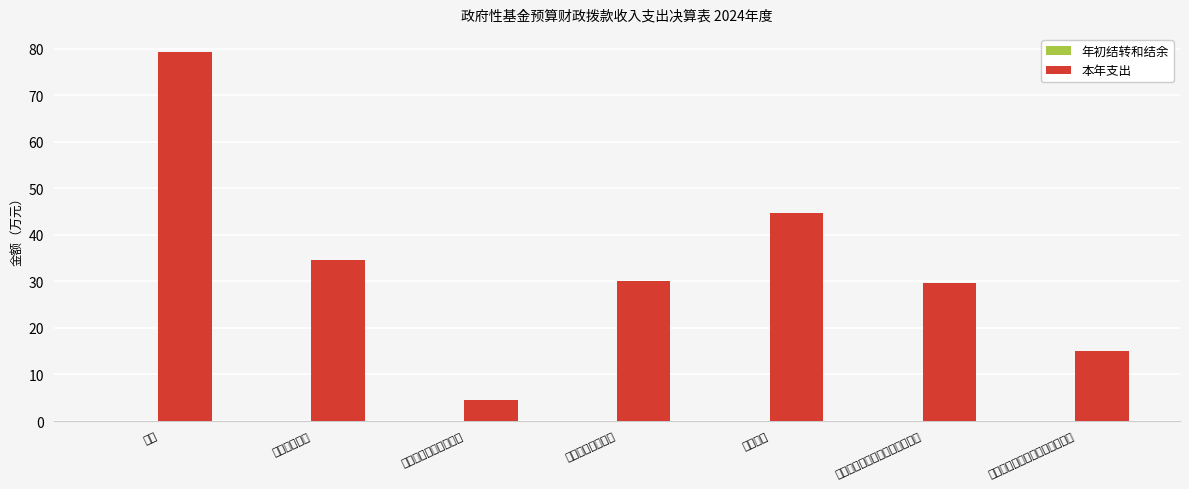

What is the label of the 4th bar from the right?

农村社会事业支出